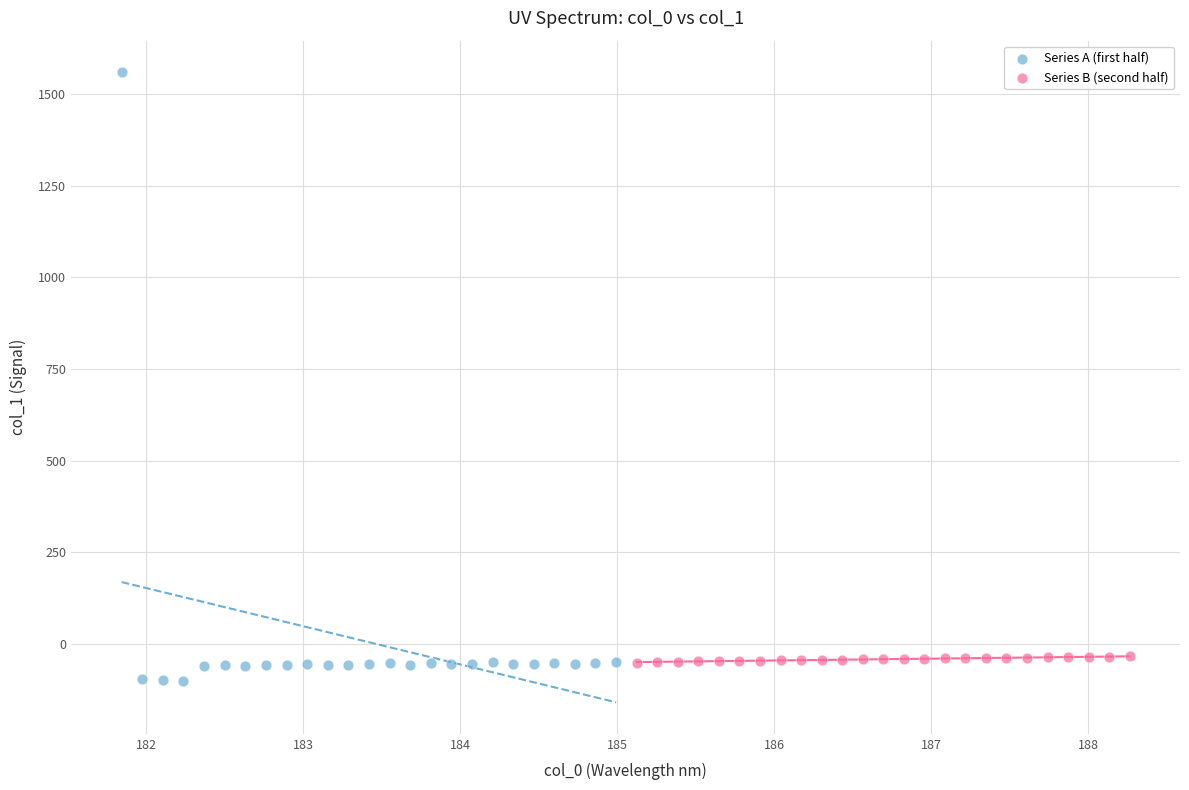

Which series contains the lowest Y value?

Series A (first half)